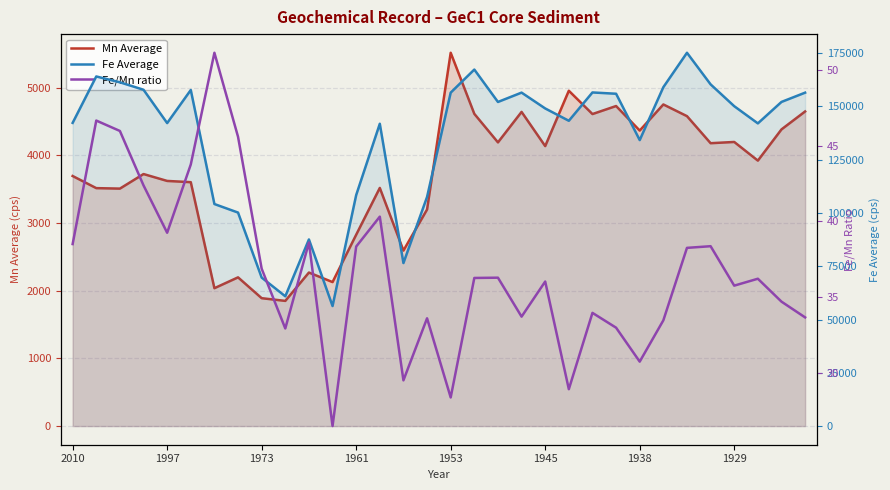

True or false: Fe Average and Mn Average cross at least once.

False